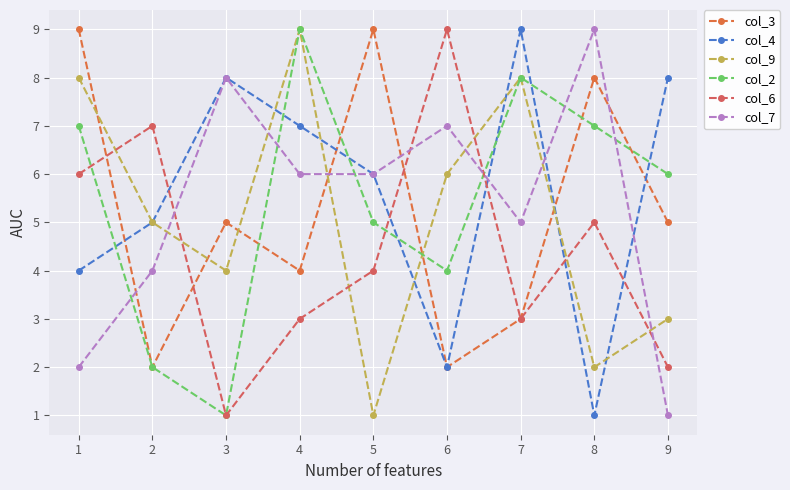

What is the maximum value for col_2?

9